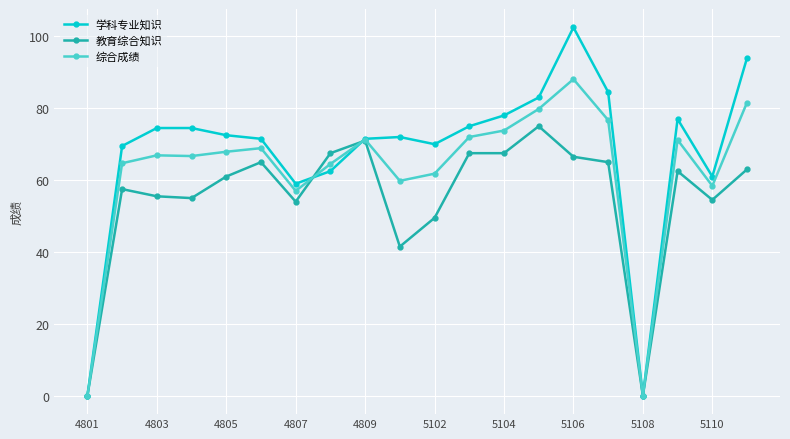

How many lines are shown in the chart?

3